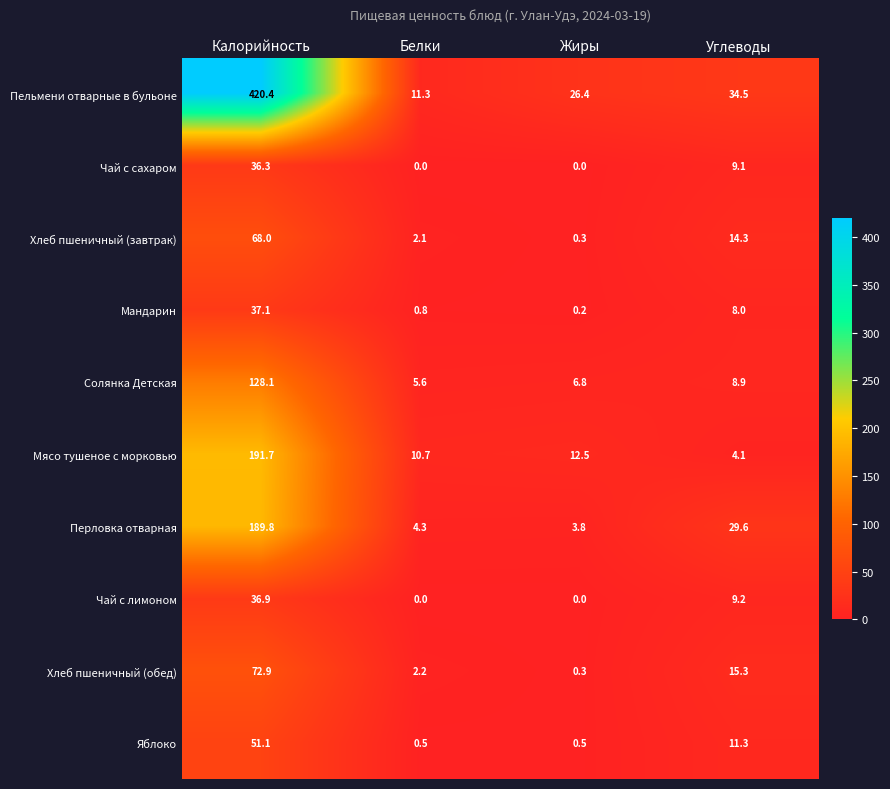

At which category is the sum across all series the highest?

Калорийность